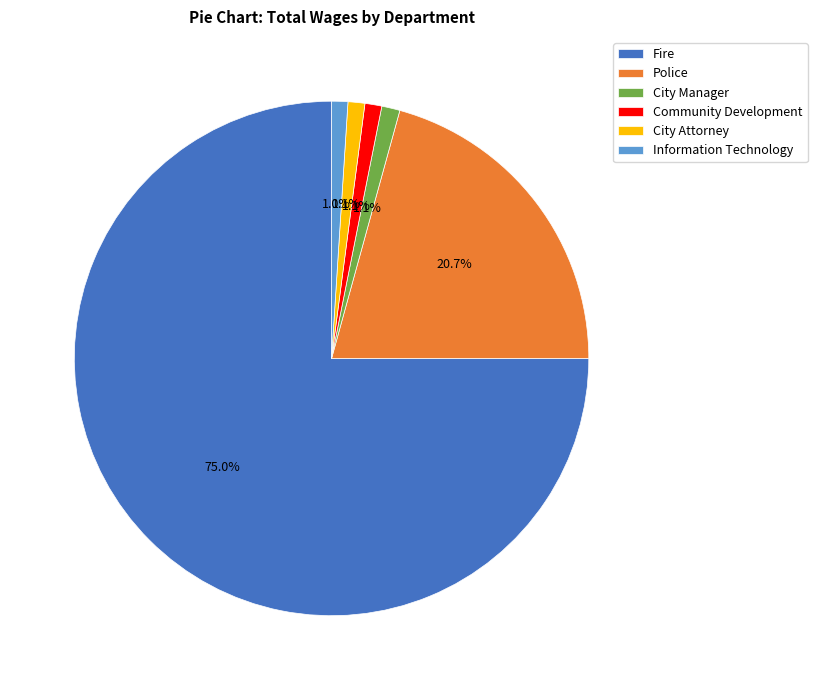

How many segments does this pie chart have?

6